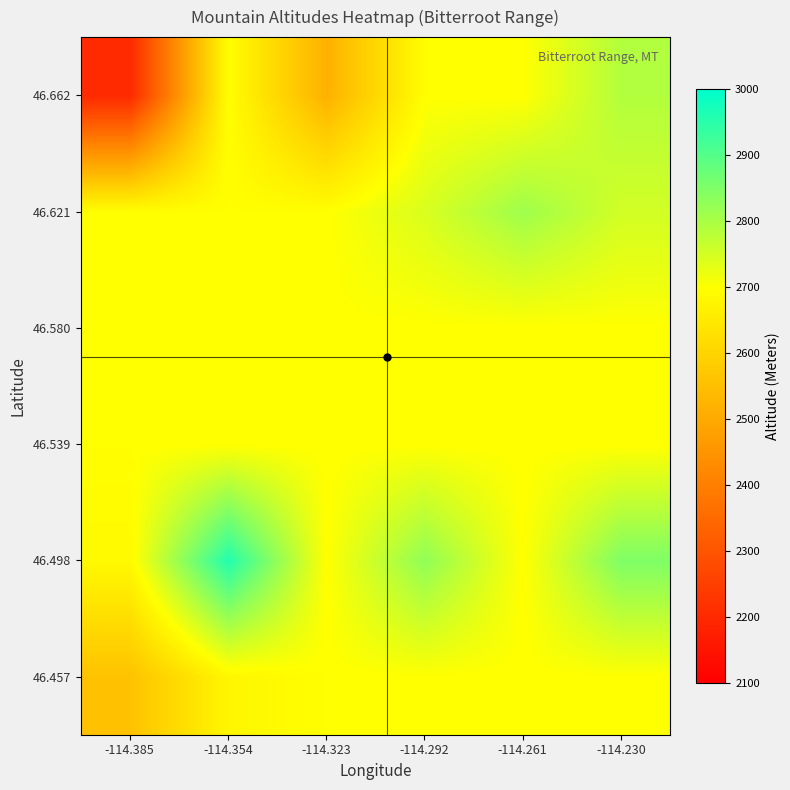

At which category is the sum across all series the highest?

-114.230